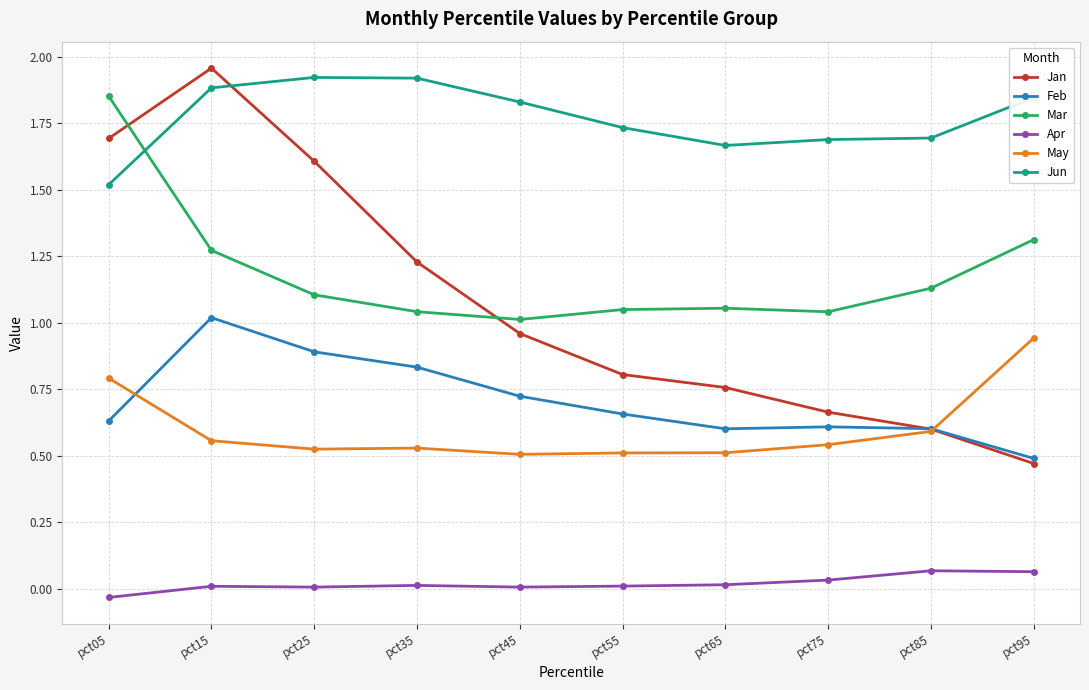

True or false: Apr and Jan intersect in this chart.

False